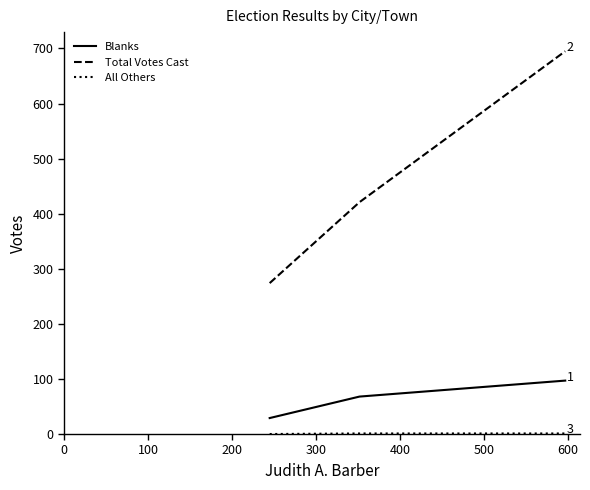

What is the difference between the maximum and minimum values in the Blanks series?

68